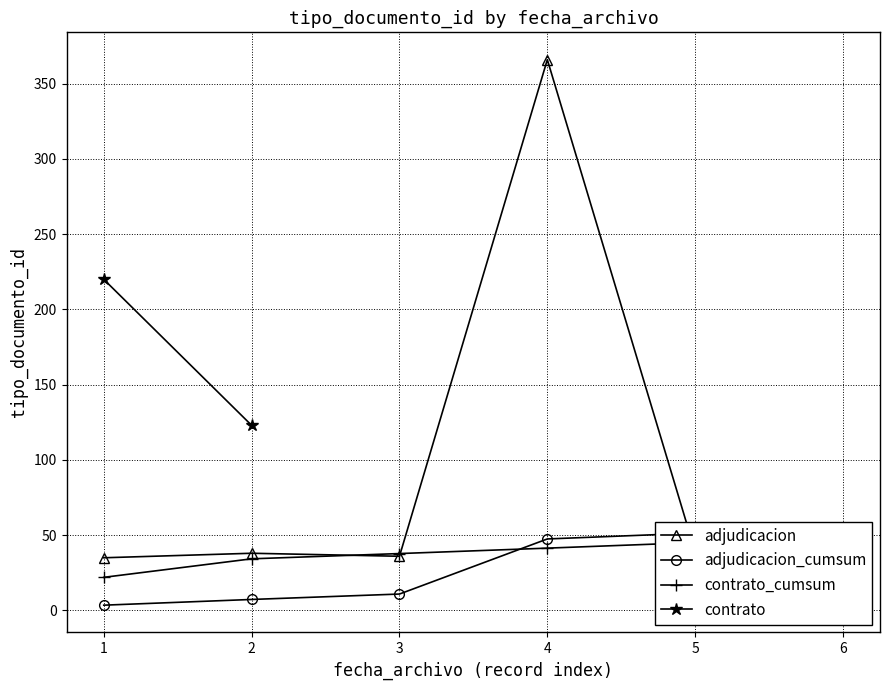

Reading left to right, extract all data points from this chart.

35	38	36	366	39	37